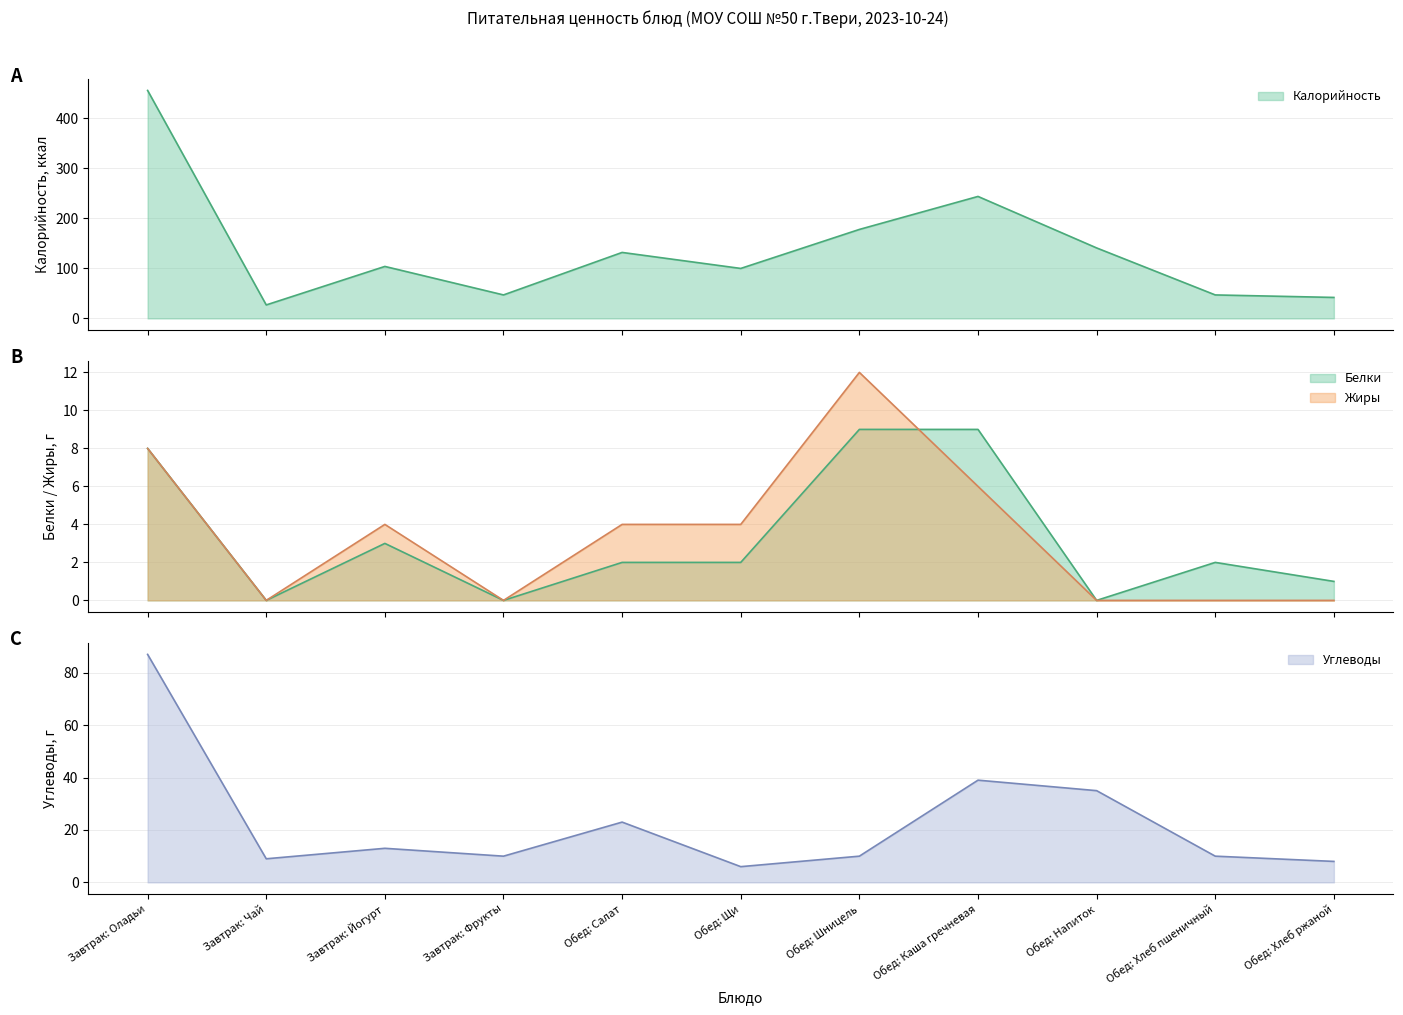

Rank the series at Завтрак: Фрукты from lowest to highest value.

Белки, Жиры, Углеводы, Калорийность